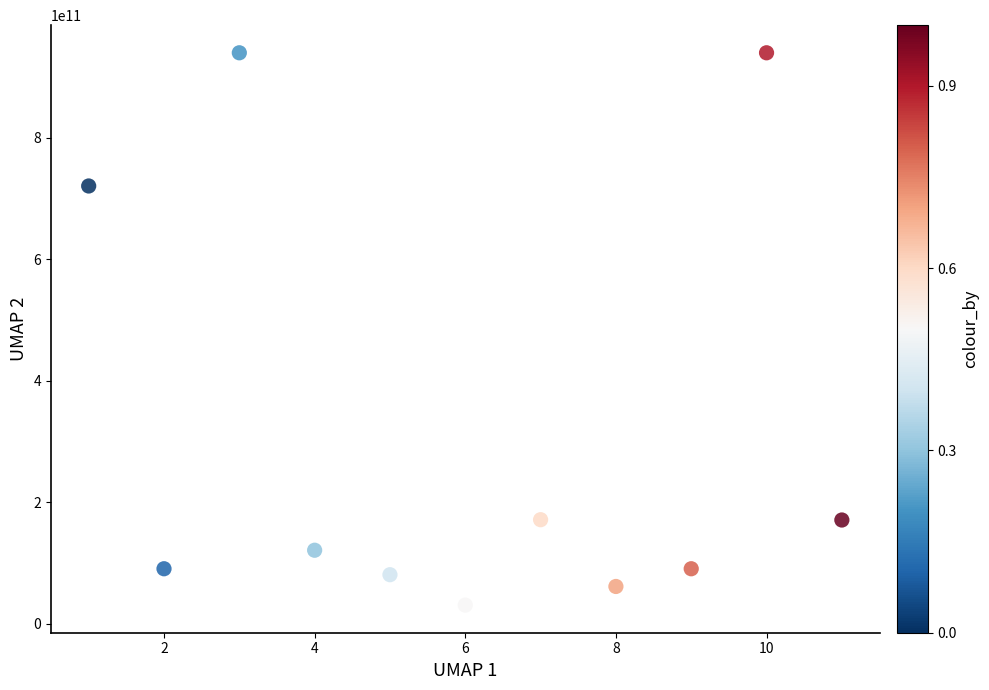

What is the average Y value?

310536861039